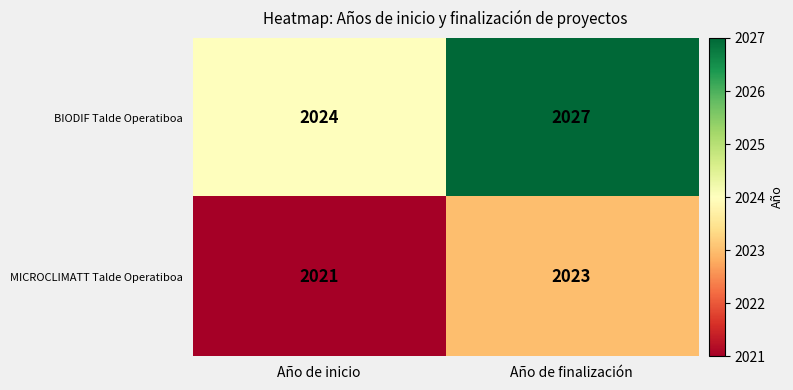

What is the total value across all series at Año de inicio?

4045